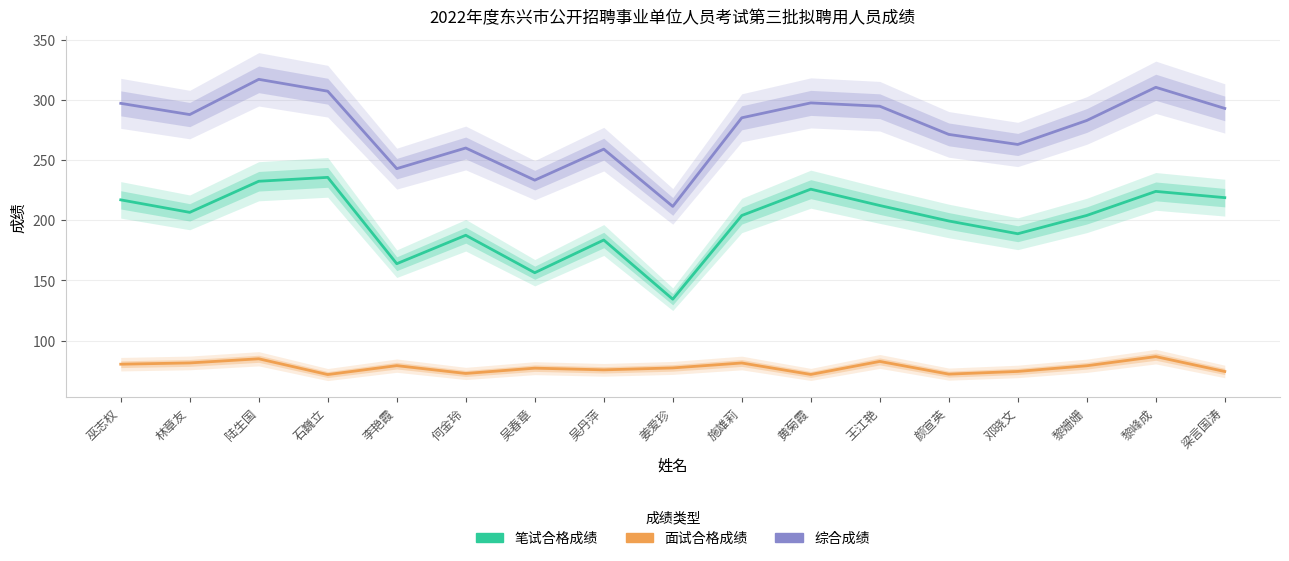

What is the difference between the maximum and minimum values in the 综合成绩 series?

105.7